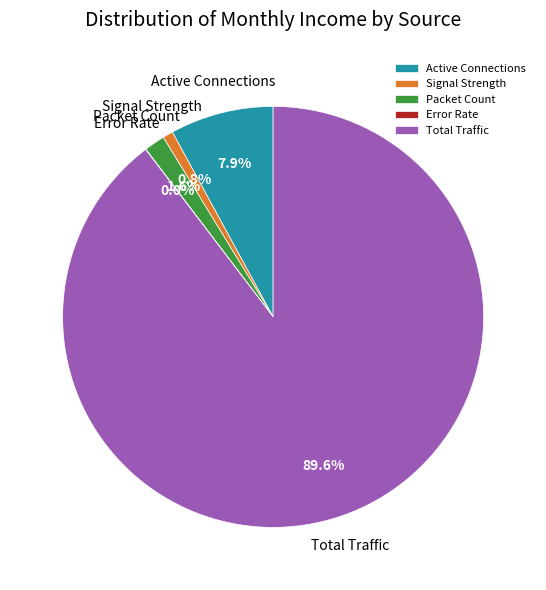

What is the largest slice in the pie chart?

Total Traffic